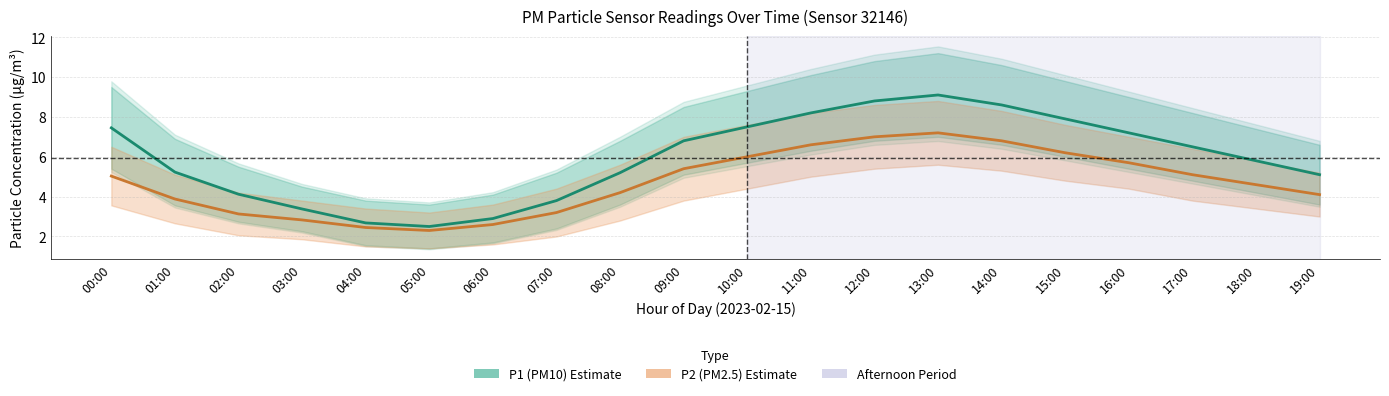

Reading left to right, extract all data points from this chart.

P1 (PM10): 7.5	5.2	4.1	3.4	2.7	2.5	2.9	3.8	5.2	6.8	7.5	8.2	8.8	9.1	8.6	7.9	7.2	6.5	5.8	5.1
P2 (PM2.5): 5.0	3.9	3.1	2.8	2.5	2.3	2.6	3.2	4.2	5.4	6.0	6.6	7.0	7.2	6.8	6.2	5.7	5.1	4.6	4.1